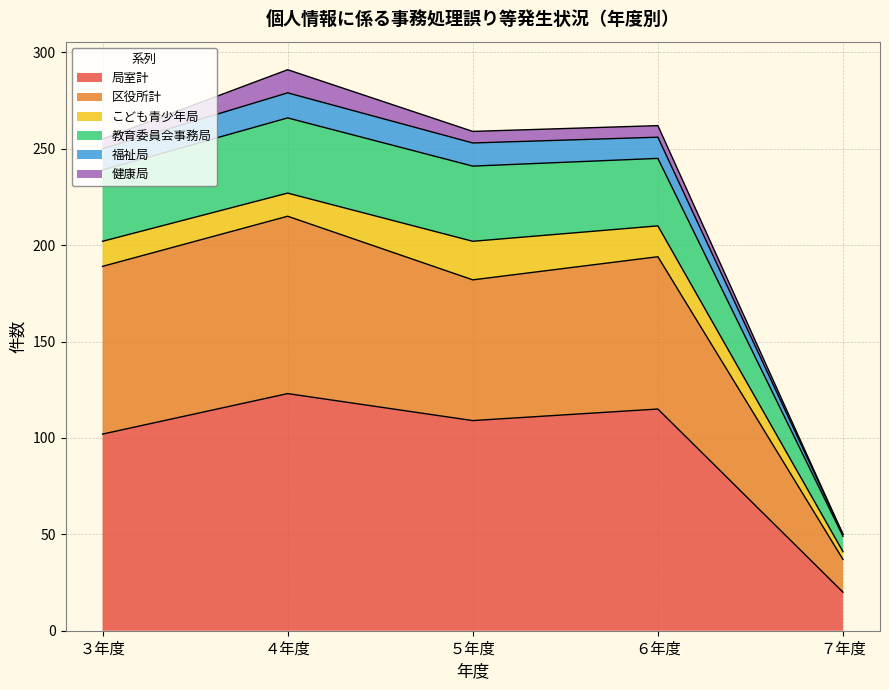

What position from the left is ７年度?

5